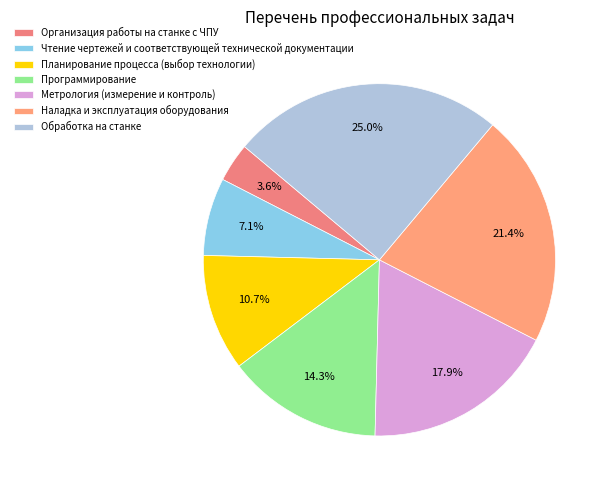

What is the total percentage of Программирование and Обработка на станке?

39.3%